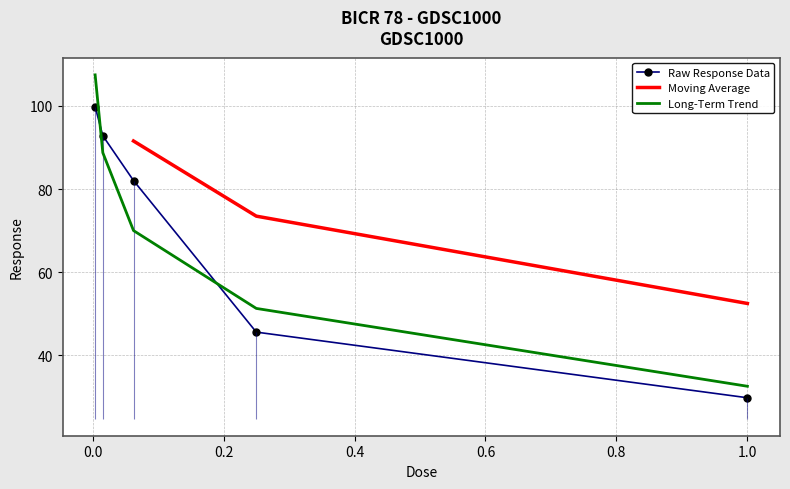

List the labels in order of value, smallest first.

1.0, 0.25, 0.0625, 0.015625, 0.00390625